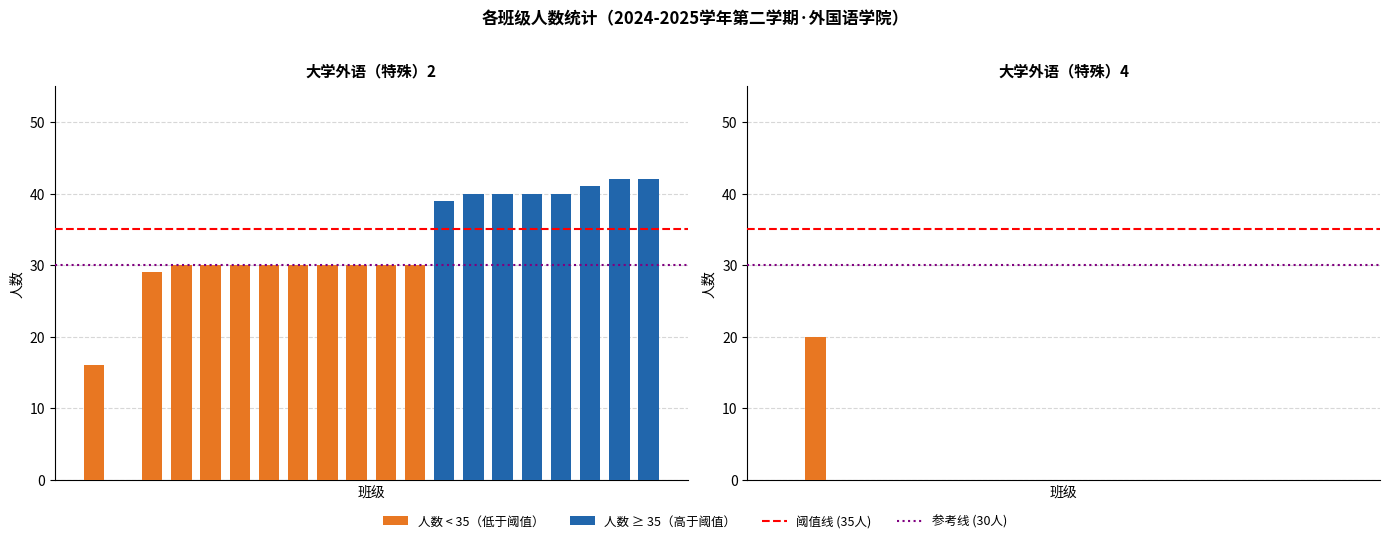

What is the approximate value of 大学外语（特殊）2 at 24工艺美术1班, to the nearest 5?

30